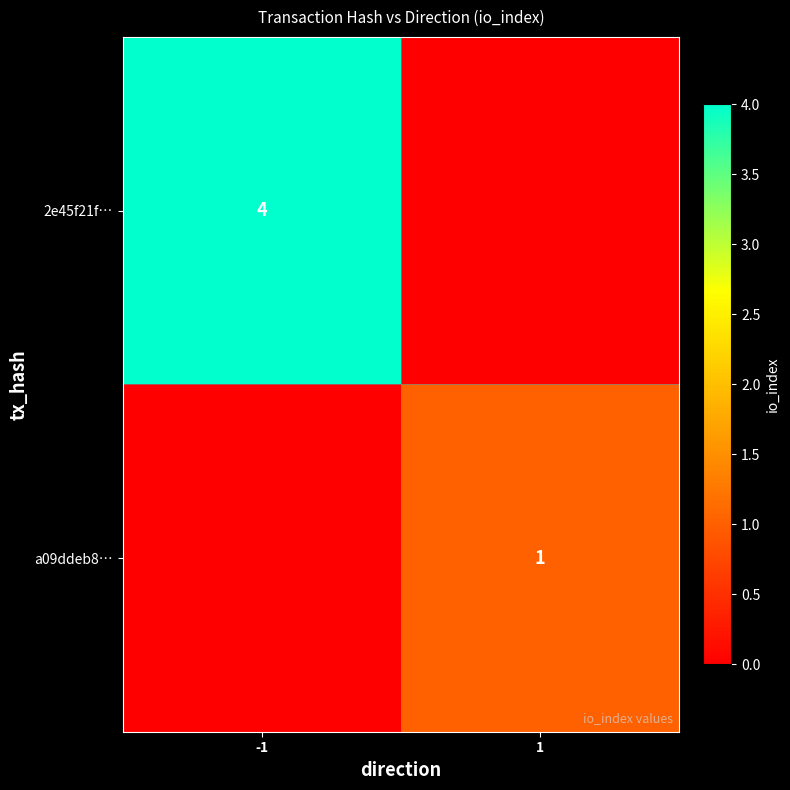

At how many categories does at least one series exceed 1?

1